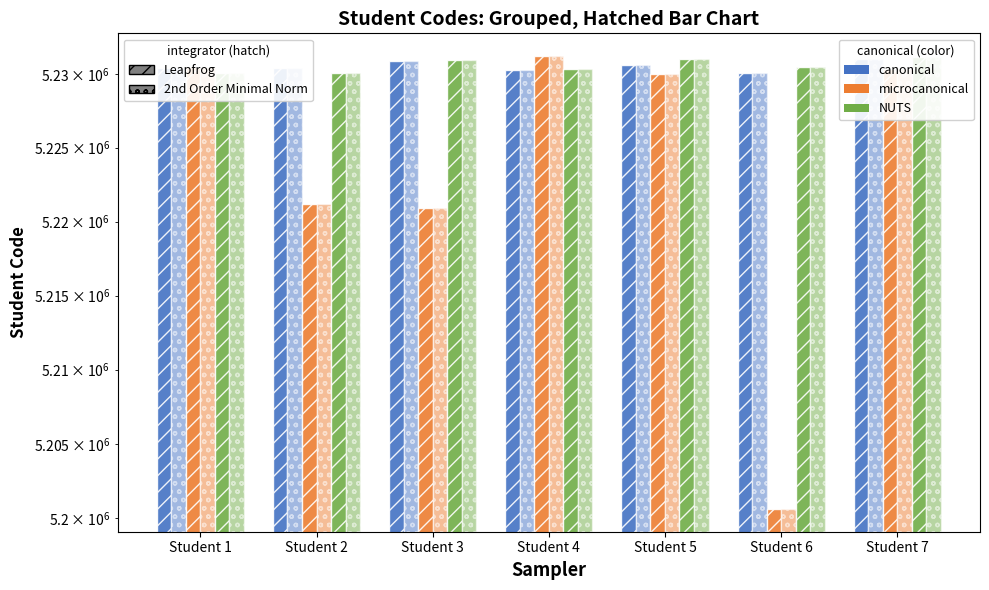

Are the bars horizontal?

No